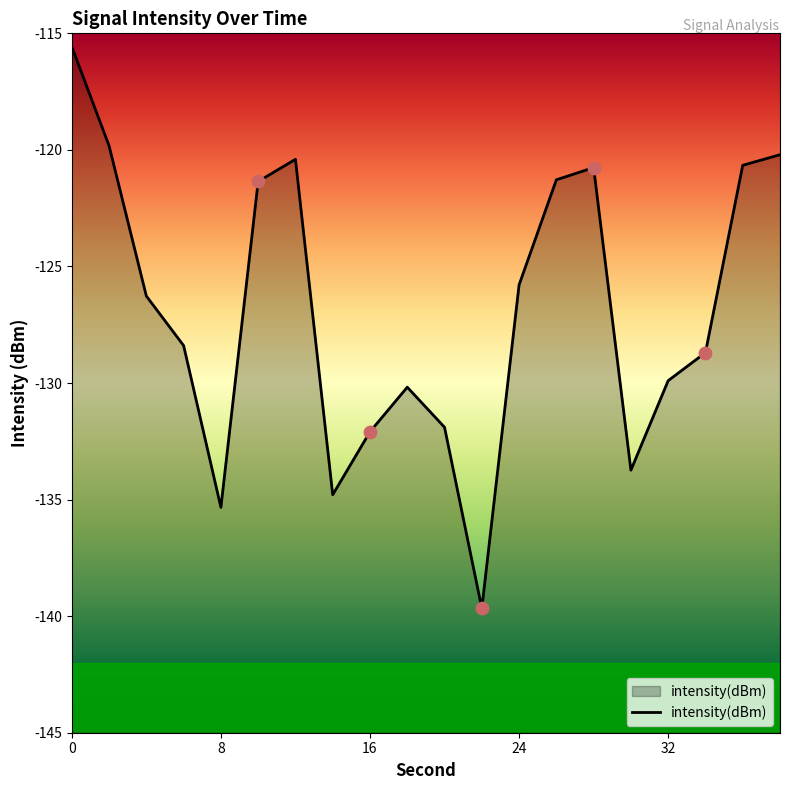

Which has a higher value, 24 or 14?

24